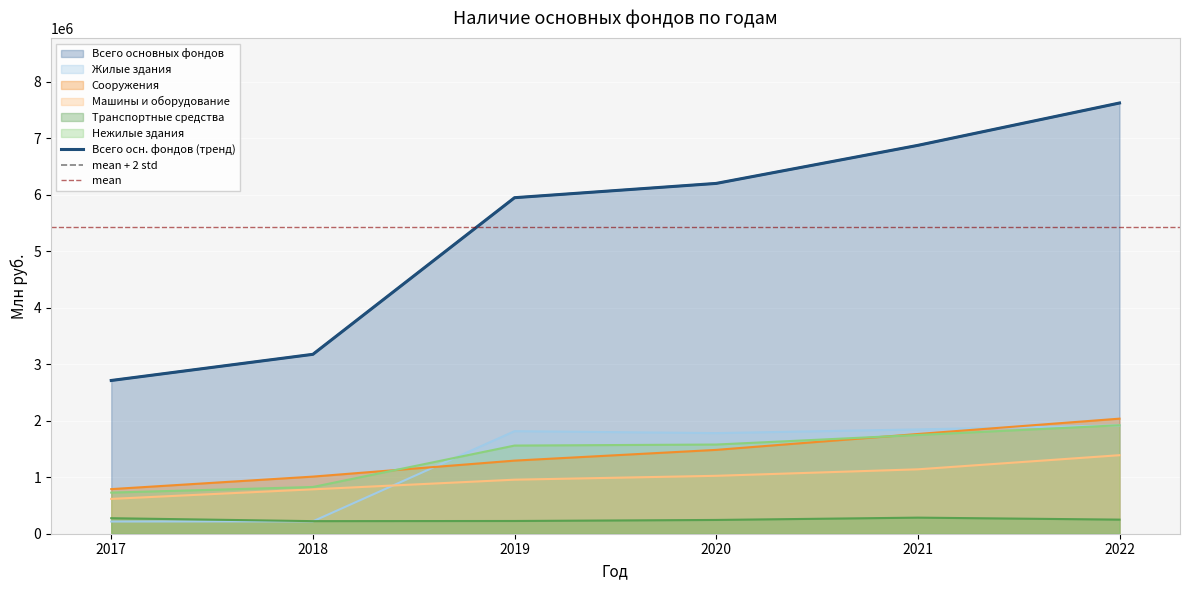

Which series has the largest total across all categories?

Всего основных фондов